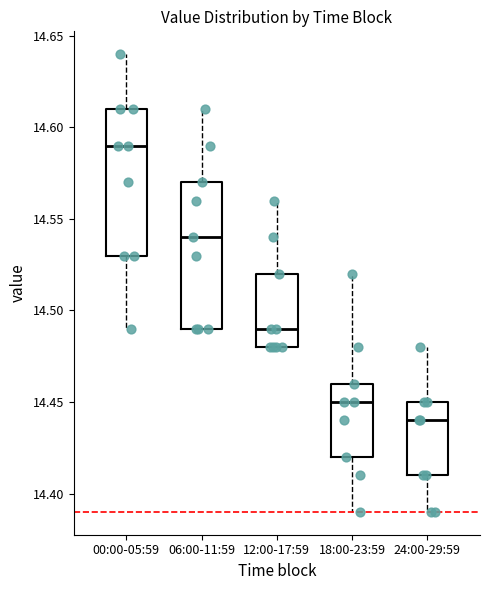

Reading left to right, transcribe this box plot: for each box, give where its median line is, the range the box spans, and where its two whiskers end, as read against the y-axis. The values are not printed on the chart, so give them approximately, as read against the axis.

00:00-05:59: median 14.59, box 14.53 to 14.61, whiskers 14.49 to 14.64
06:00-11:59: median 14.54, box 14.49 to 14.57, whiskers 14.49 to 14.61
12:00-17:59: median 14.49, box 14.48 to 14.52, whiskers 14.48 to 14.56
18:00-23:59: median 14.45, box 14.42 to 14.46, whiskers 14.39 to 14.52
24:00-29:59: median 14.44, box 14.41 to 14.45, whiskers 14.39 to 14.48